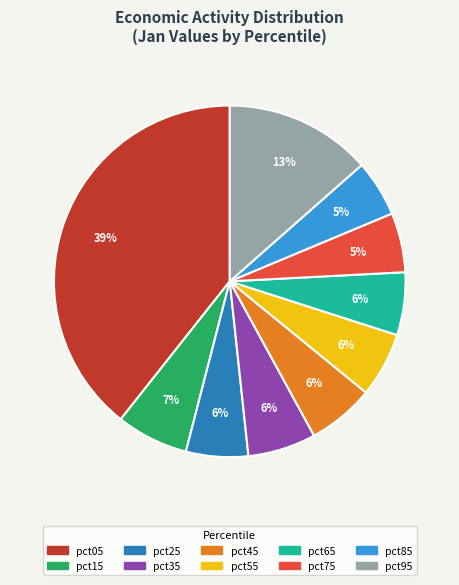

Which category has the biggest portion of the pie?

pct05